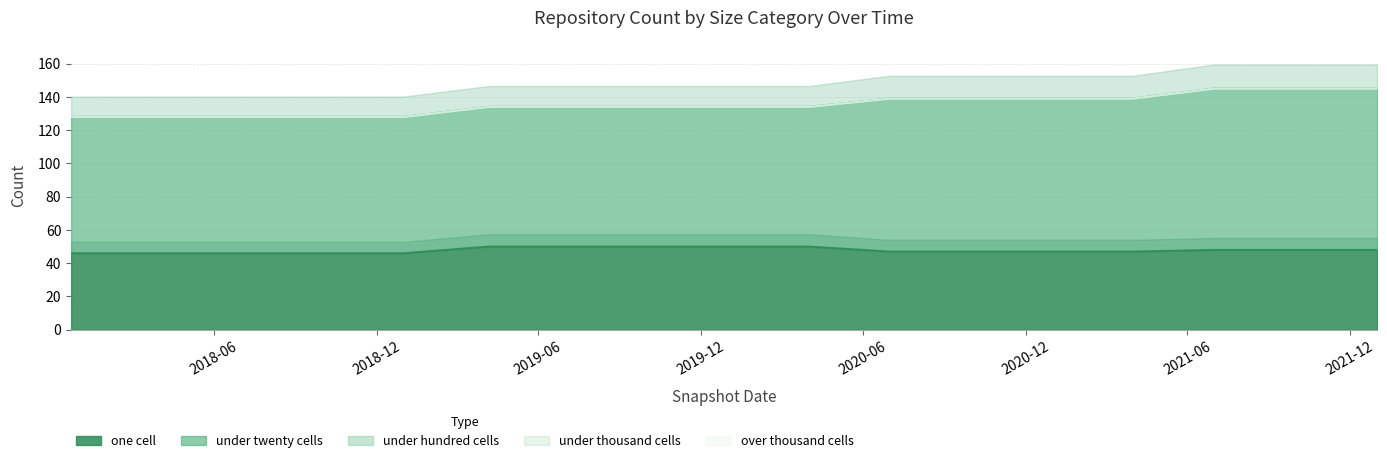

At which label does under_twenty_cells first exceed 84?

2020-07-01